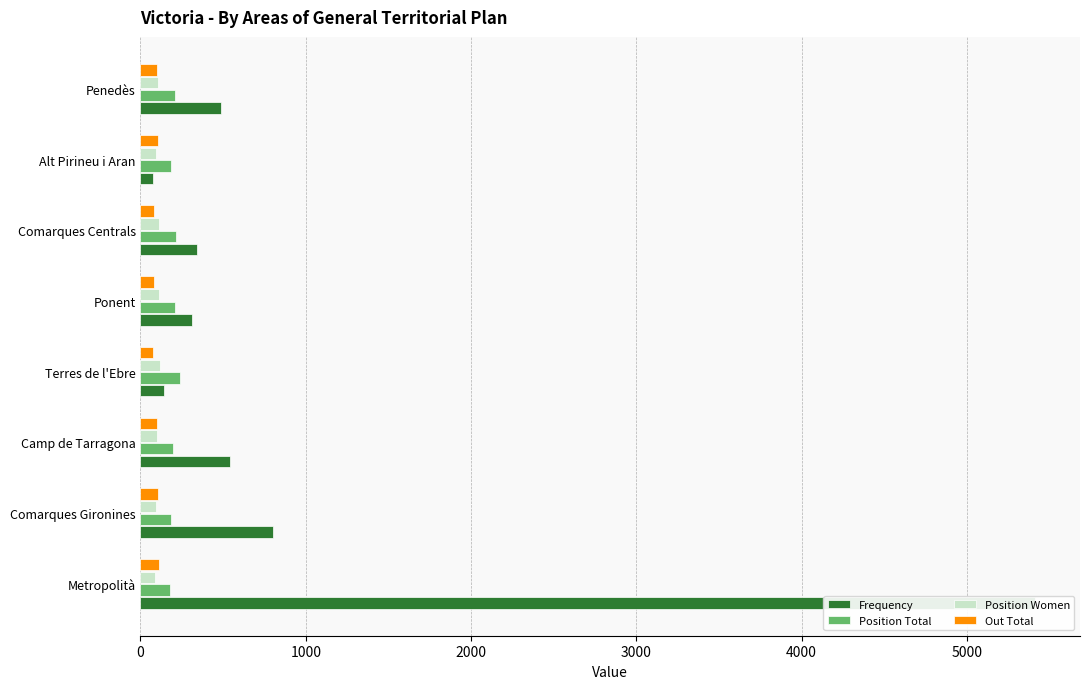

Rank the series by their maximum value, from highest to lowest.

Frequency, Position Total, Position Women, Out Total